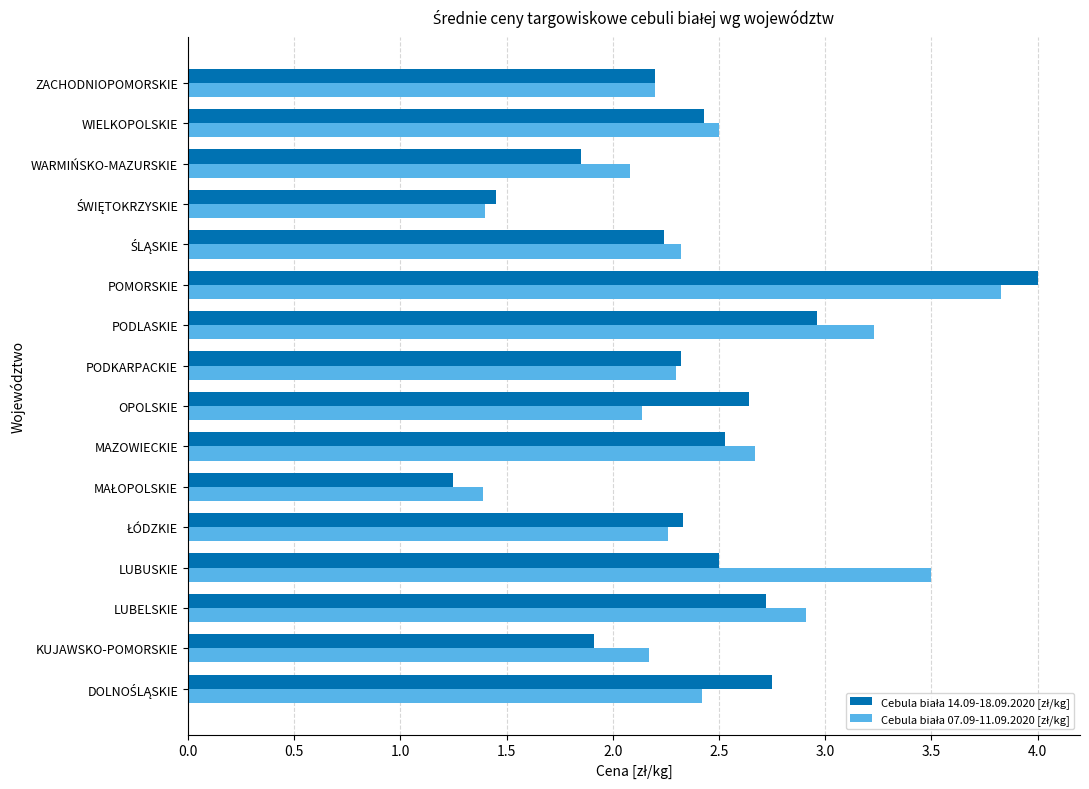

At how many categories does at least one series exceed 2?

14